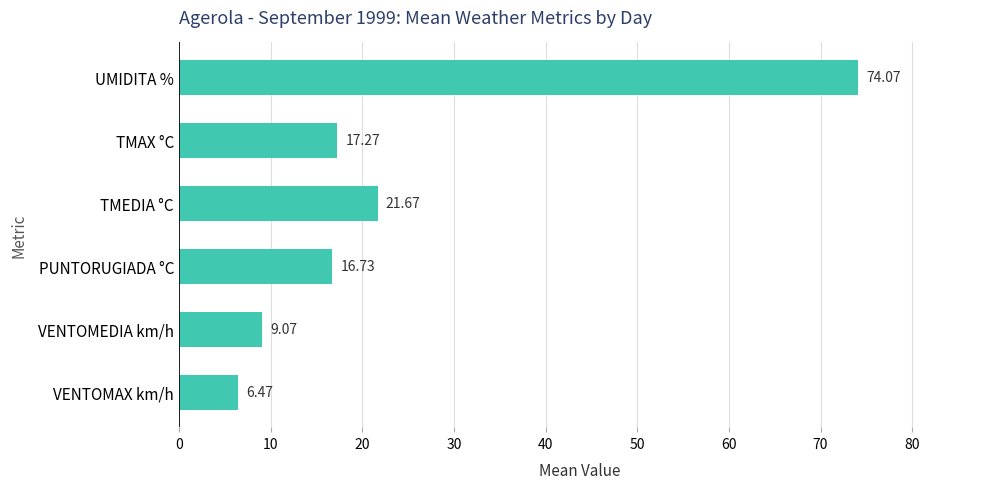

What is the maximum value shown in the chart?

74.1